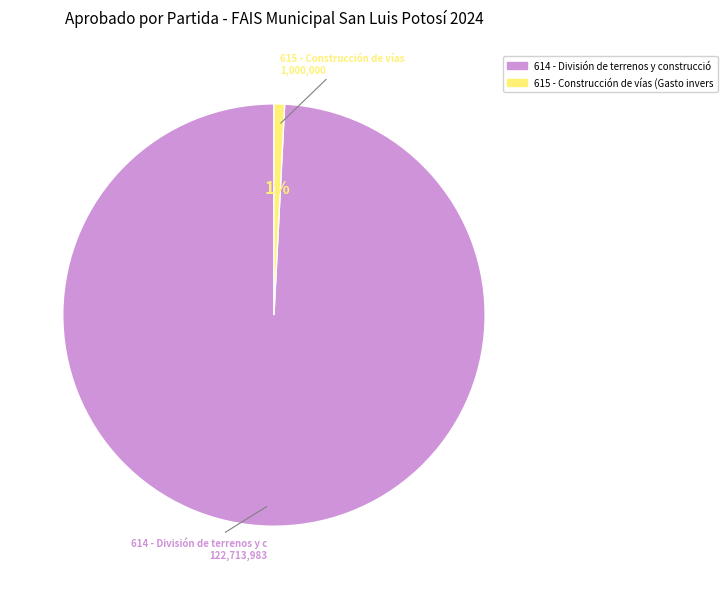

Is there a majority slice in this chart?

Yes